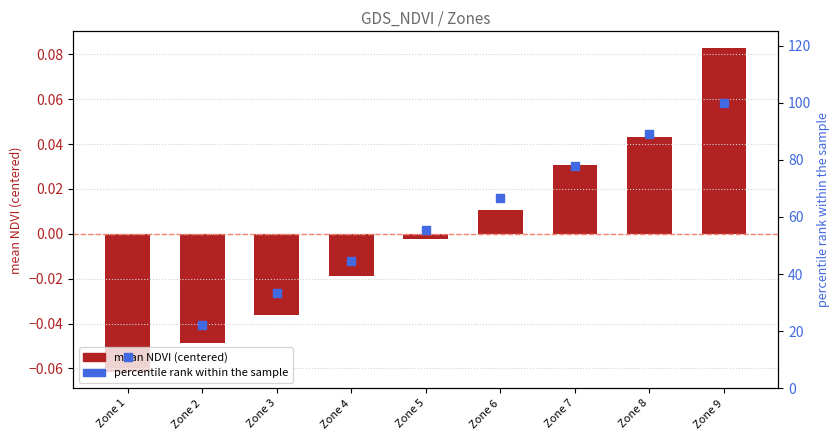

Which series reaches the maximum Y coordinate?

percentile rank within zone